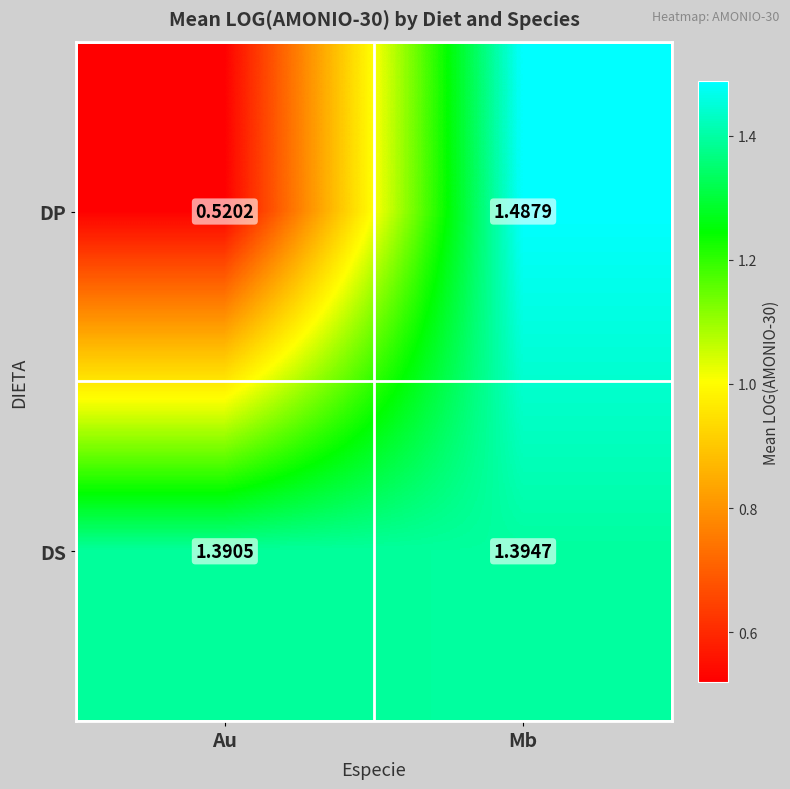

Which category has the lowest value across all series?

Au